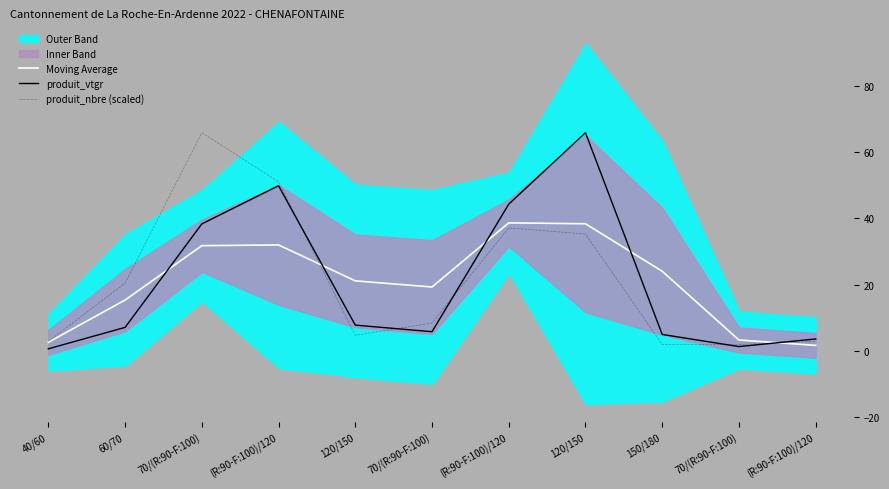

Reading right to left, extract all data points from this chart.

Moving Average: 1.6	3.2	24.0	38.4	38.7	19.3	21.1	32.0	31.8	15.3	2.5
produit_vtgr: 3.5	1.2	4.9	66.0	44.3	5.7	7.7	49.9	38.4	7.0	0.6
produit_nbre (scaled): 2.8	1.9	1.9	35.3	37.2	8.4	4.6	51.1	66.0	20.4	2.8